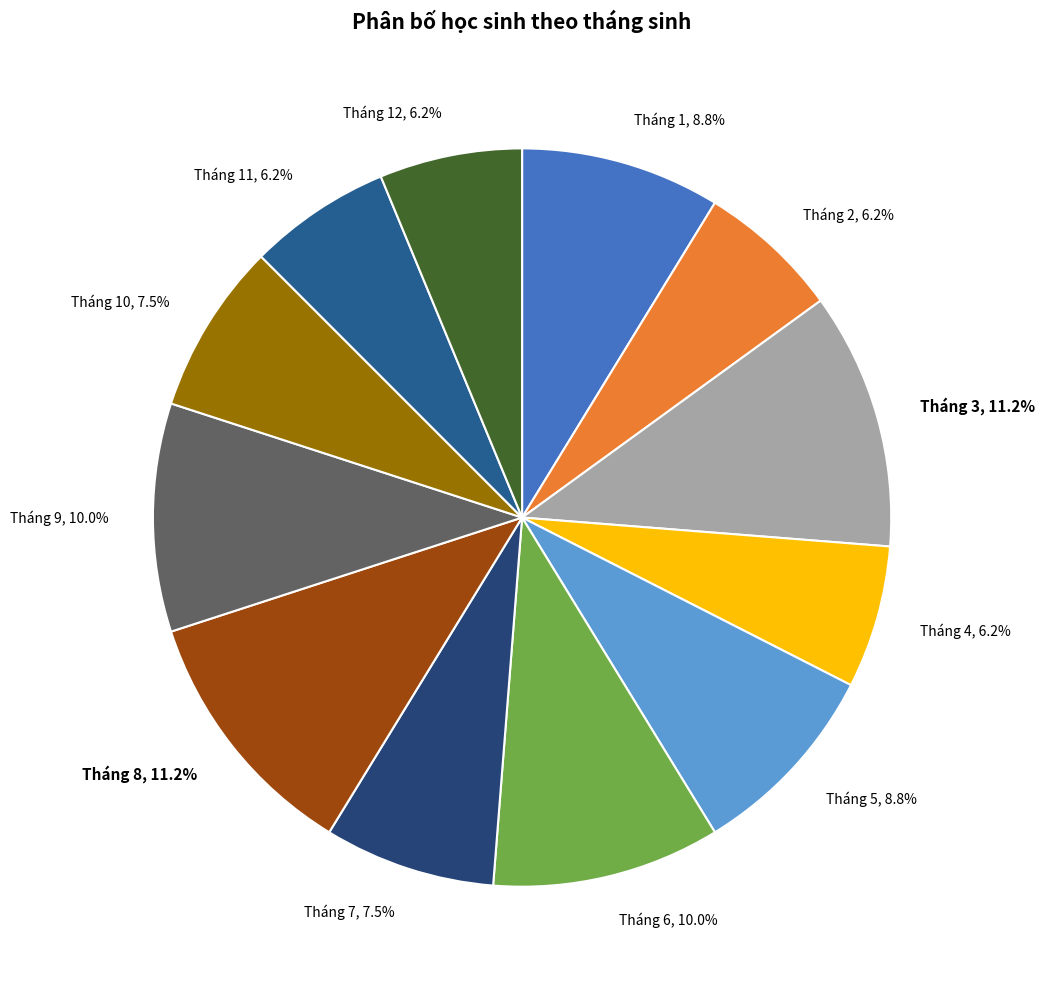

Is there any slice that represents more than half of the pie?

No